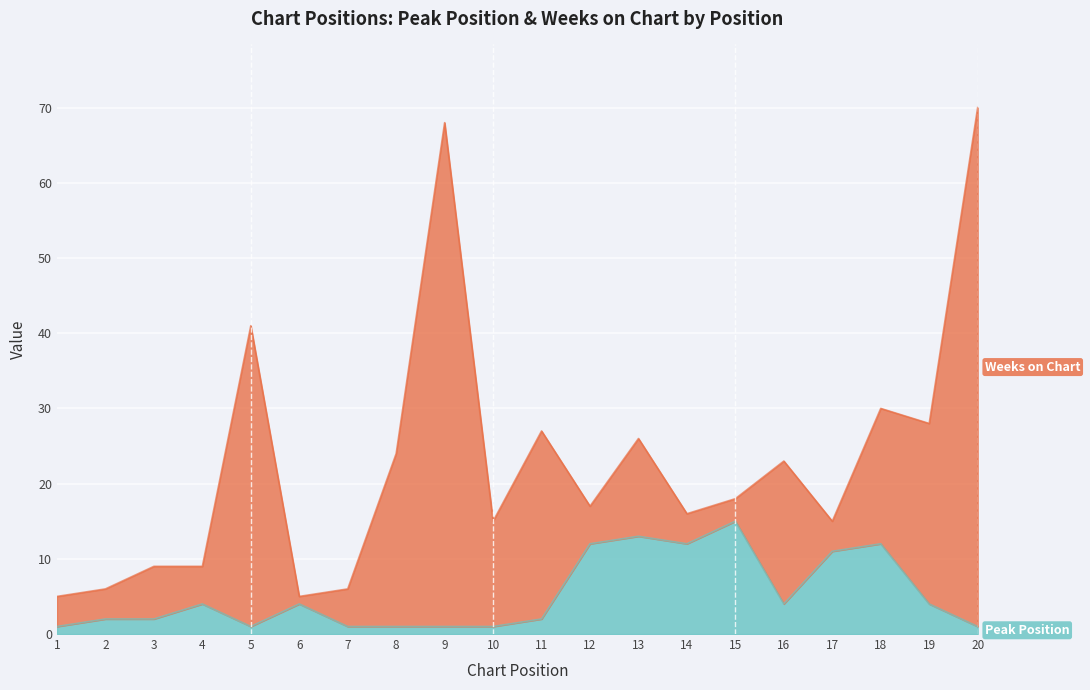

Rank the categories by value from lowest to highest.

1, 5, 7, 8, 9, 10, 20, 2, 3, 11, 4, 6, 16, 19, 17, 12, 14, 18, 13, 15